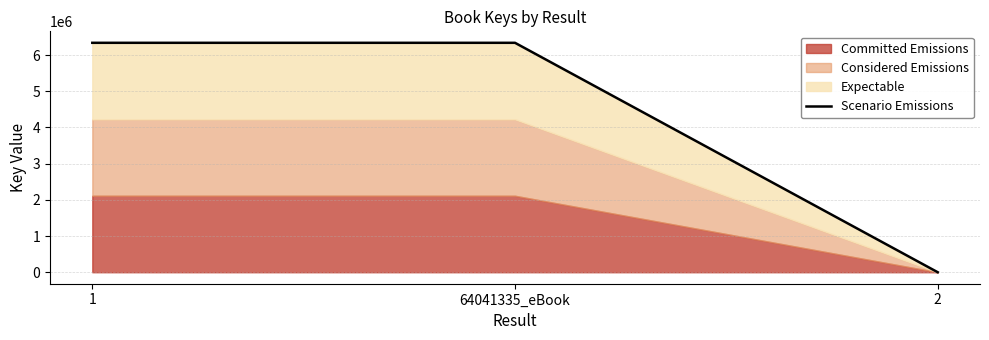

List the labels in order of value, smallest first.

2, 1, 64041335_eBook